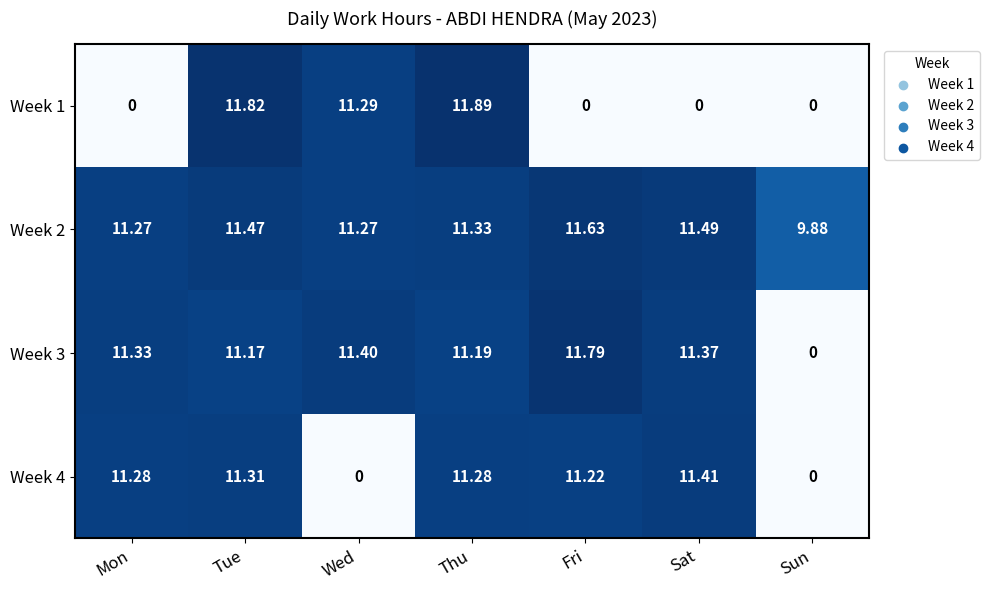

Which category has the highest value in the Week 1 series?

Thu